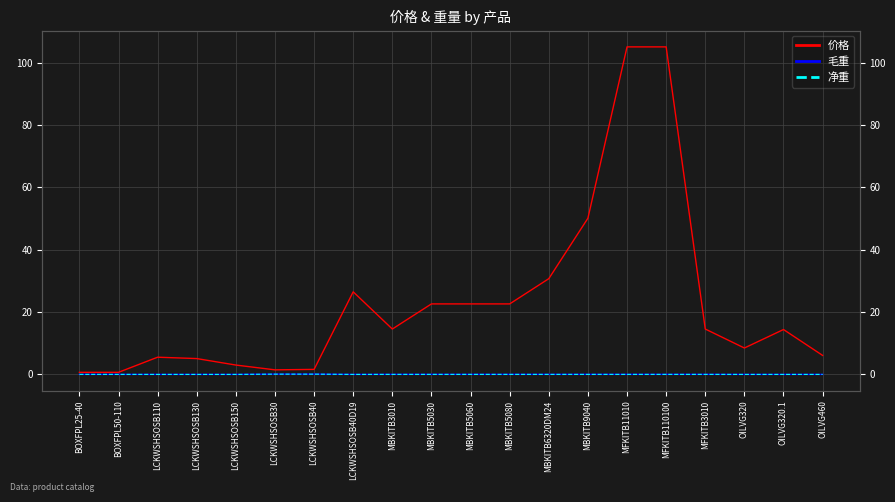

What is the highest value of the 价格 series?

105.1